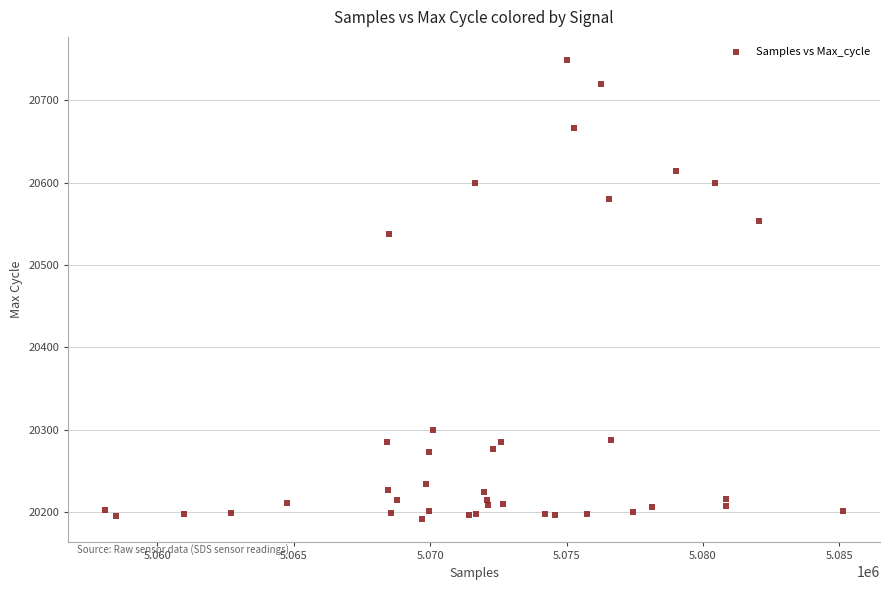

What Y value in the scatter plot is closest to 20470?

20538